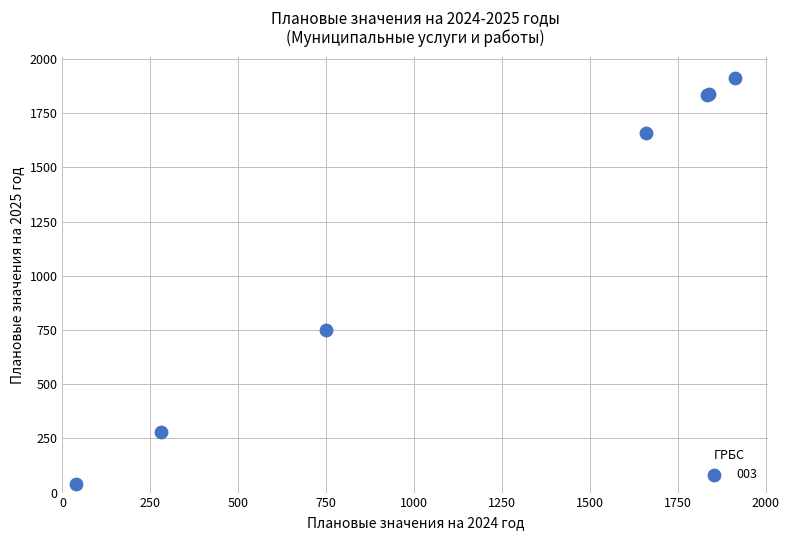

What Y value in the scatter plot is closest to 977?

750